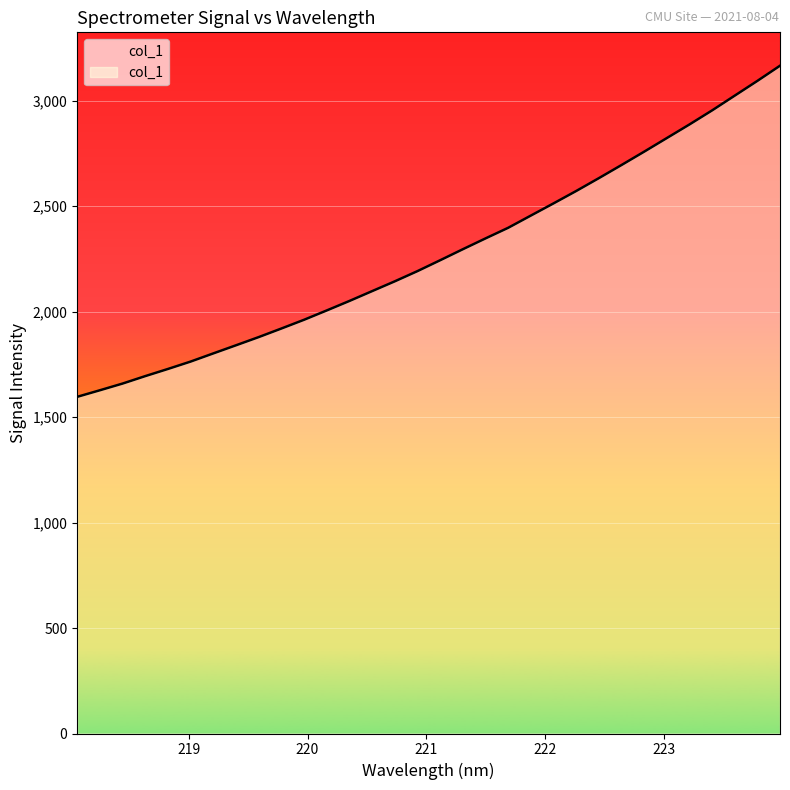

What is the difference between the maximum and minimum values?

1569.6